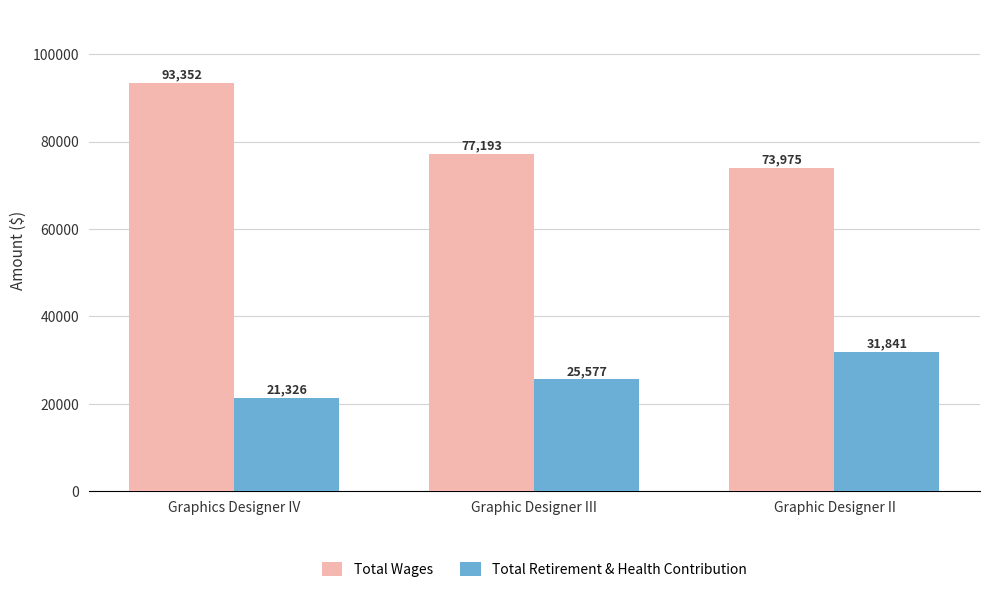

The Total Retirement & Health Contribution series shows 21326 at Graphics Designer IV. True or false?

True